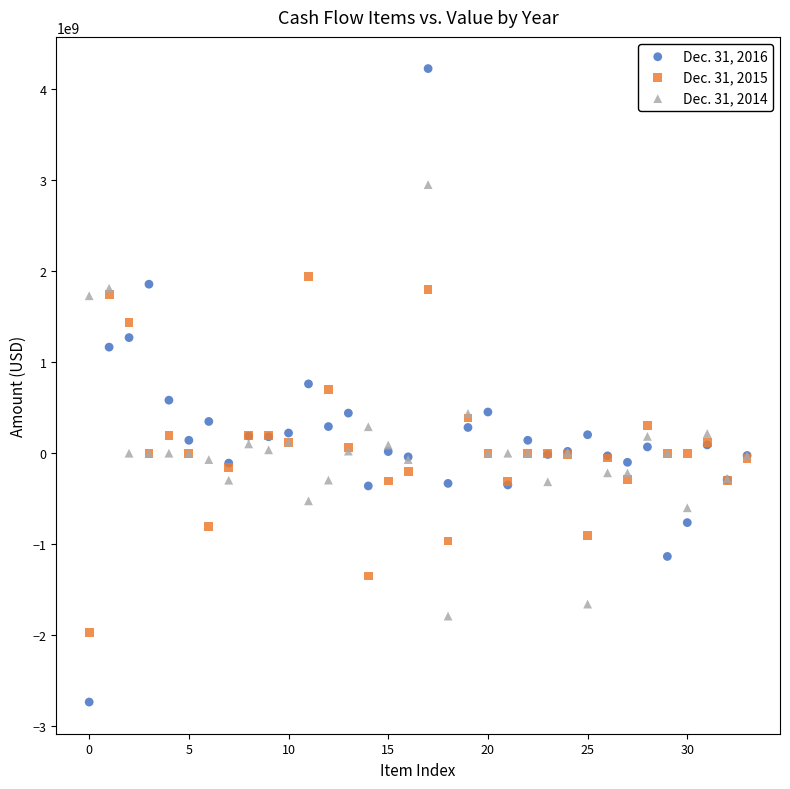

Which series has the largest Y range (max minus min)?

Dec. 31, 2016